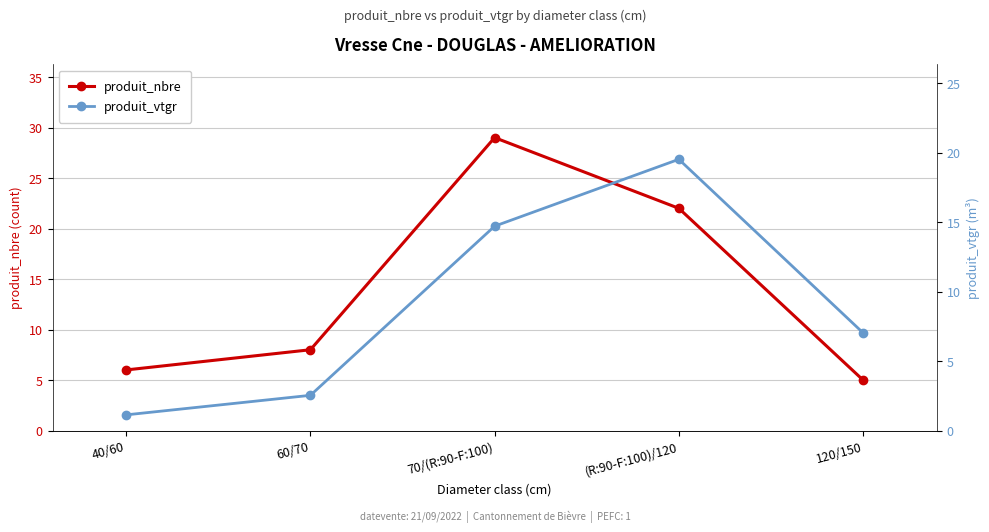

What is the difference between the produit_vtgr values at 70/(R:90-F:100) and 40/60?

13.6